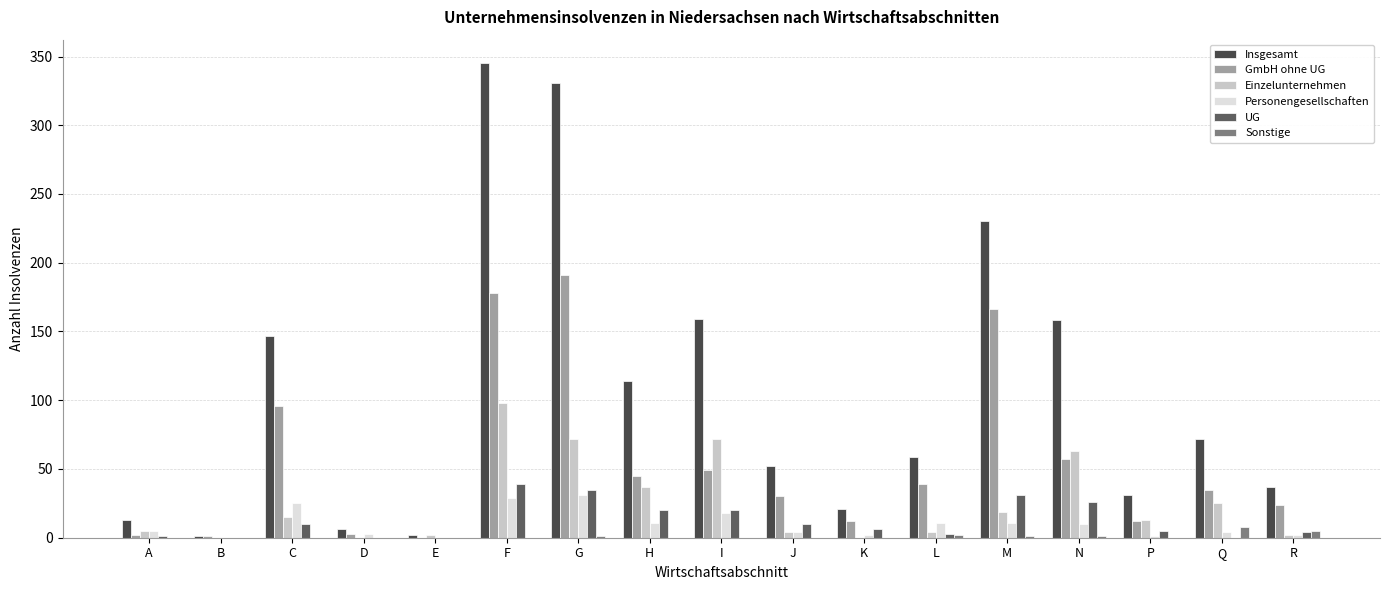

Between A and G, which is larger?

G